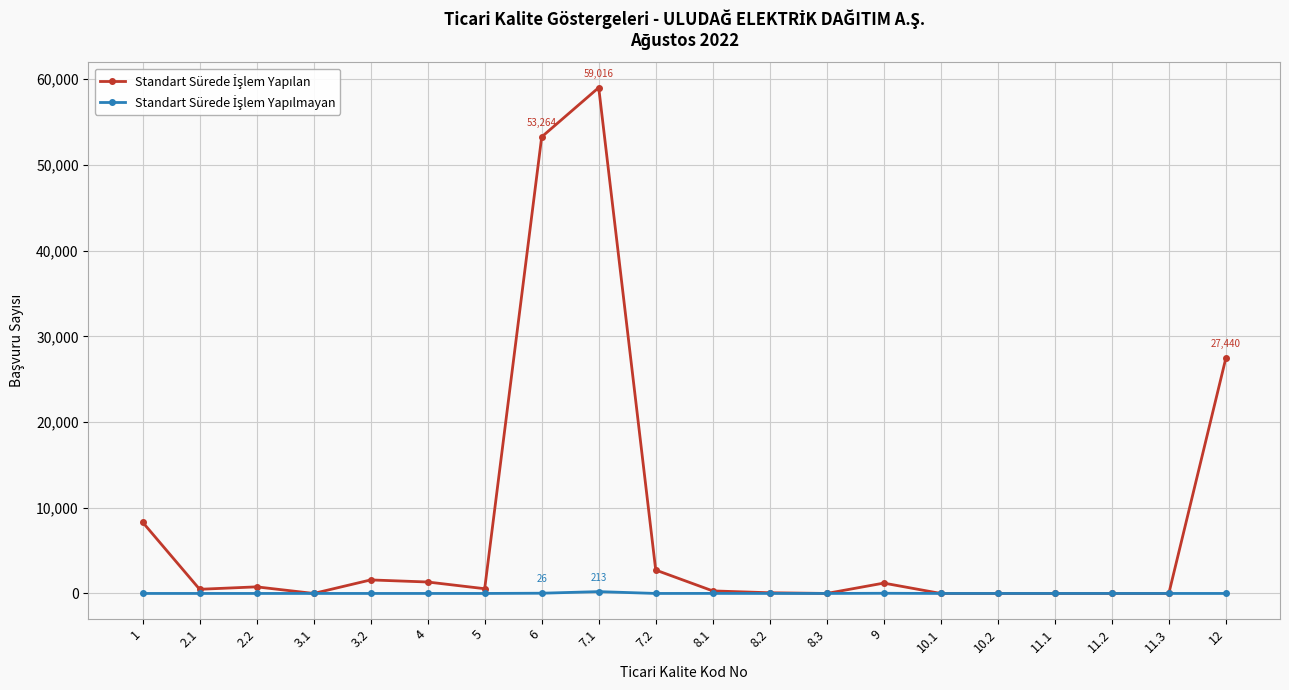

At which category is the sum across all series the highest?

7.1